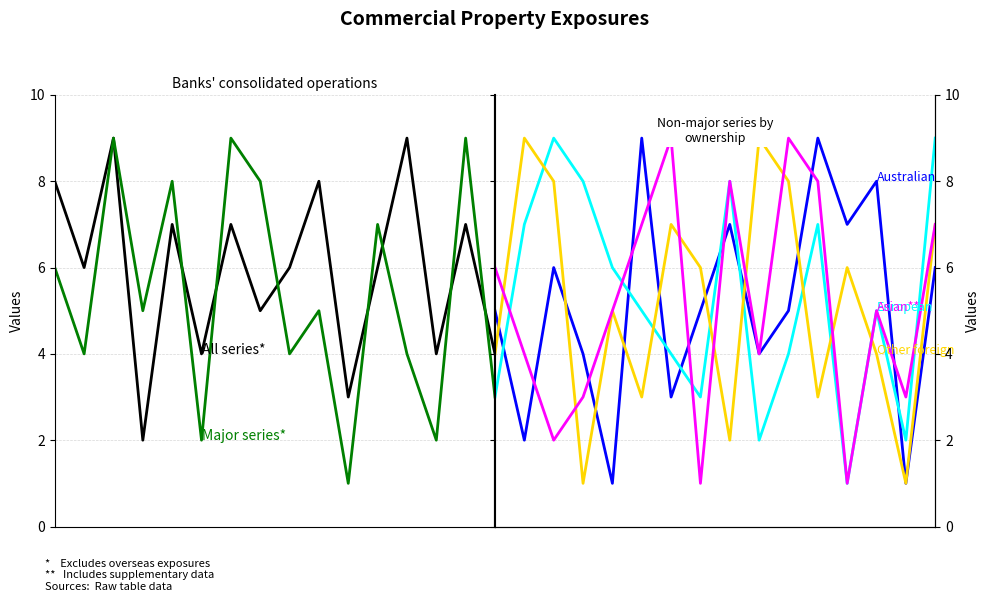

Count the number of categories in the chart.

16